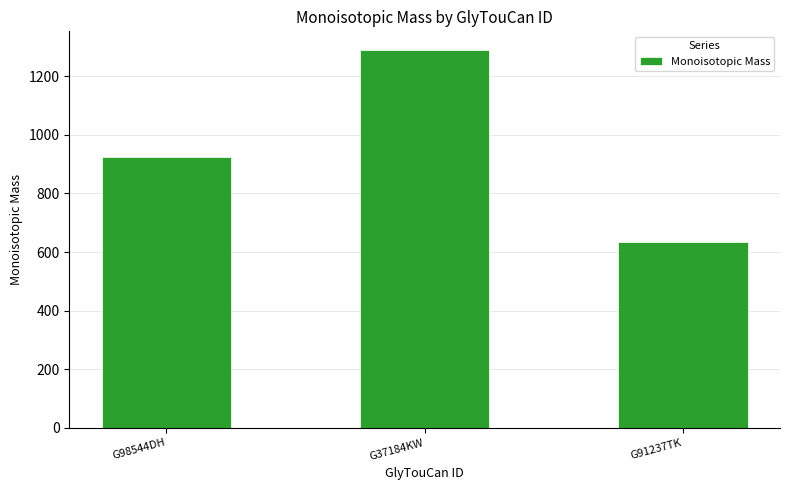

What is the sum of all values?

2847.0